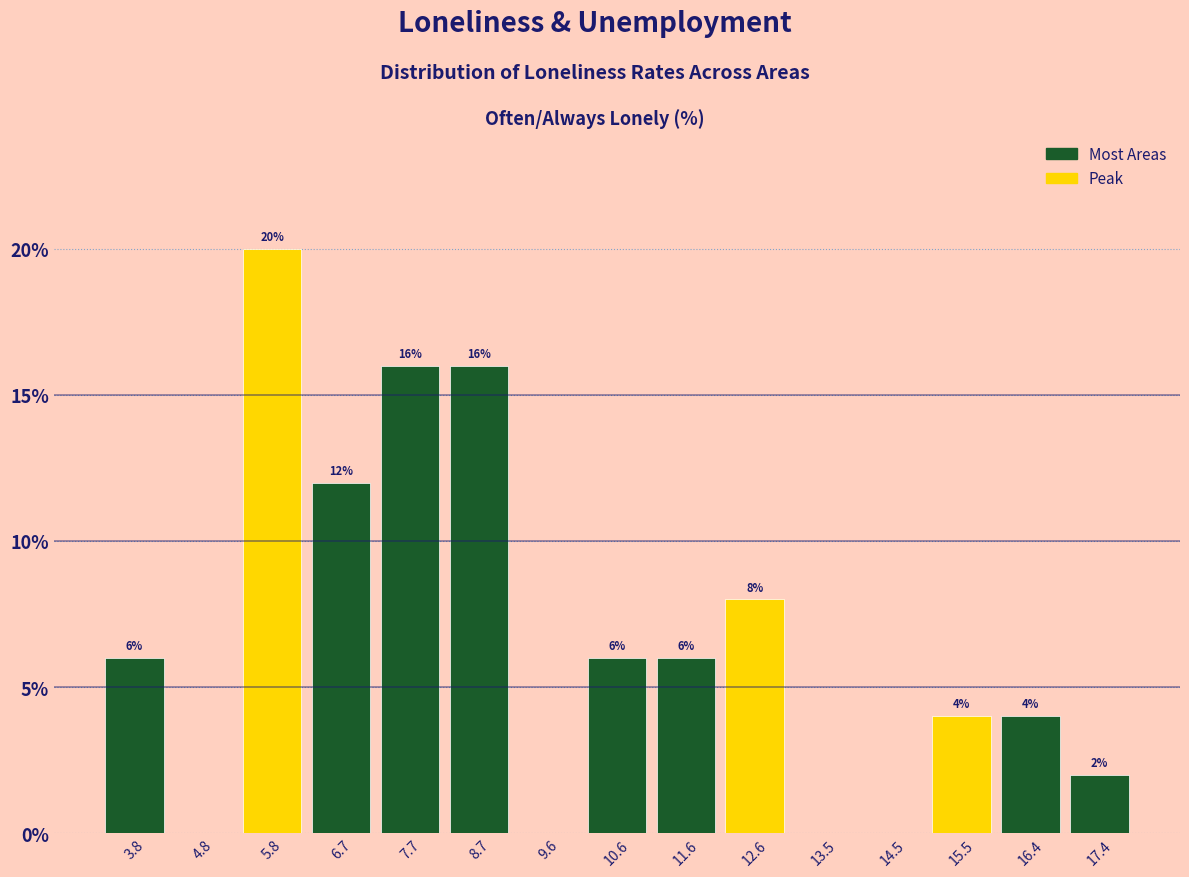

Over which range of the x-axis is the bar tallest?

5.3 to 6.2